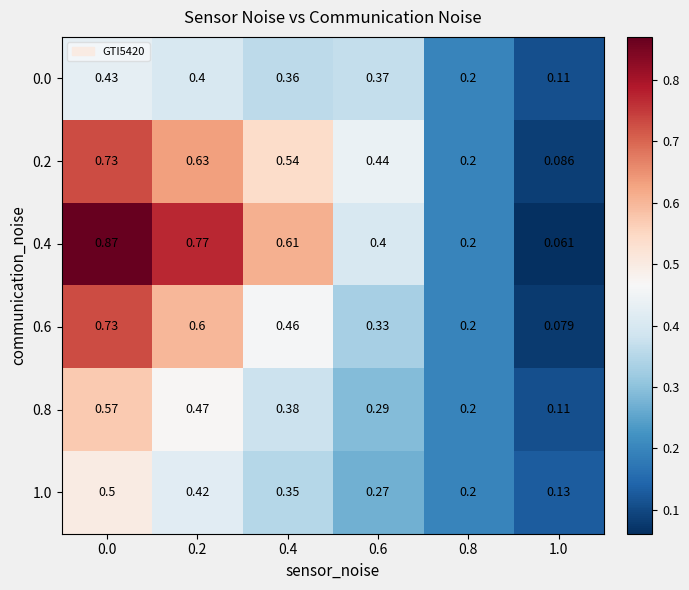

Is the value of 0.0 at 0.0 greater than the value of 0.4 at 0.6?

Yes